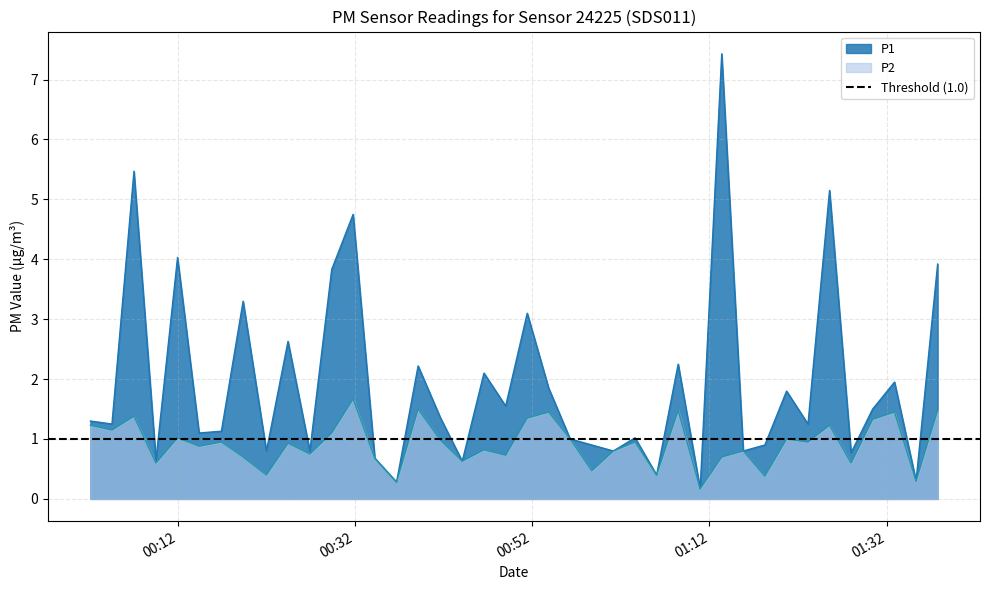

How many lines are shown in the chart?

2